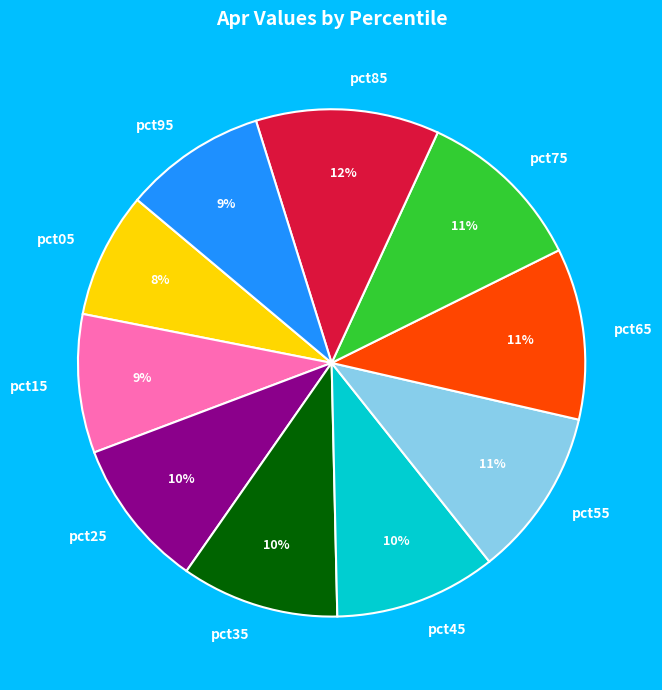

How many slices are in this pie chart?

10